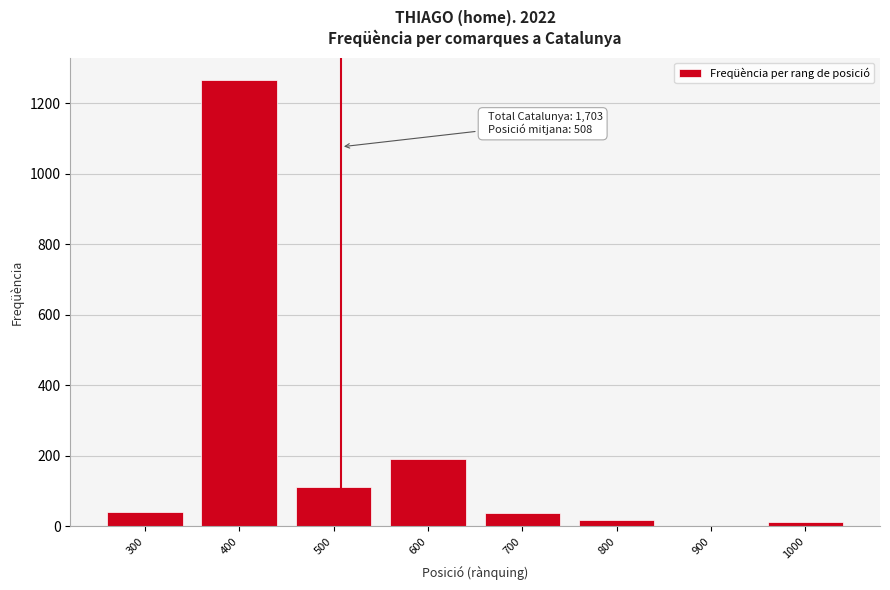

What is the change in value from 500 to 600?

+80